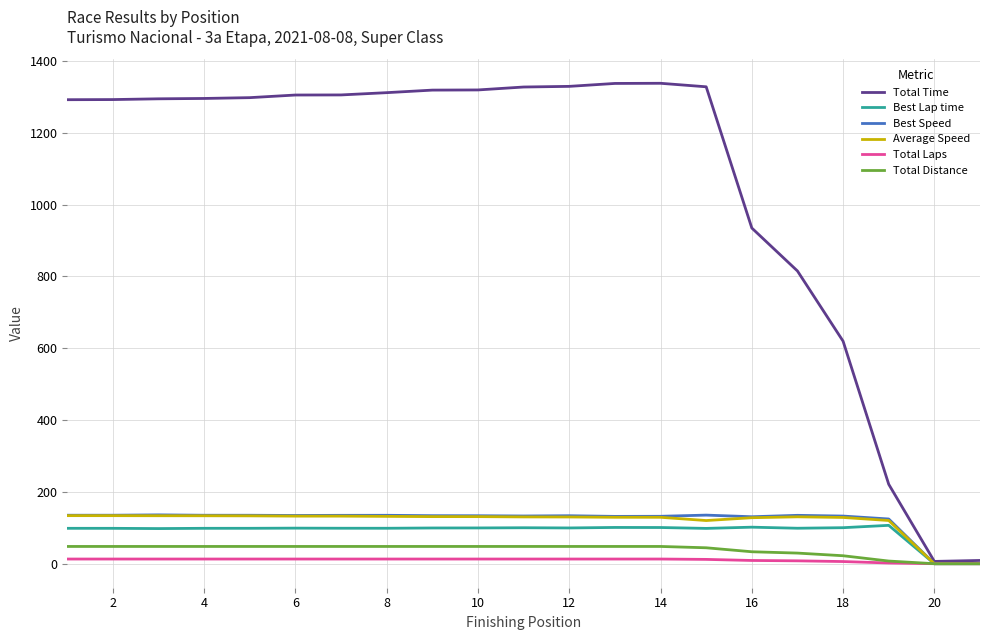

Which series has the largest total across all categories?

Total Time